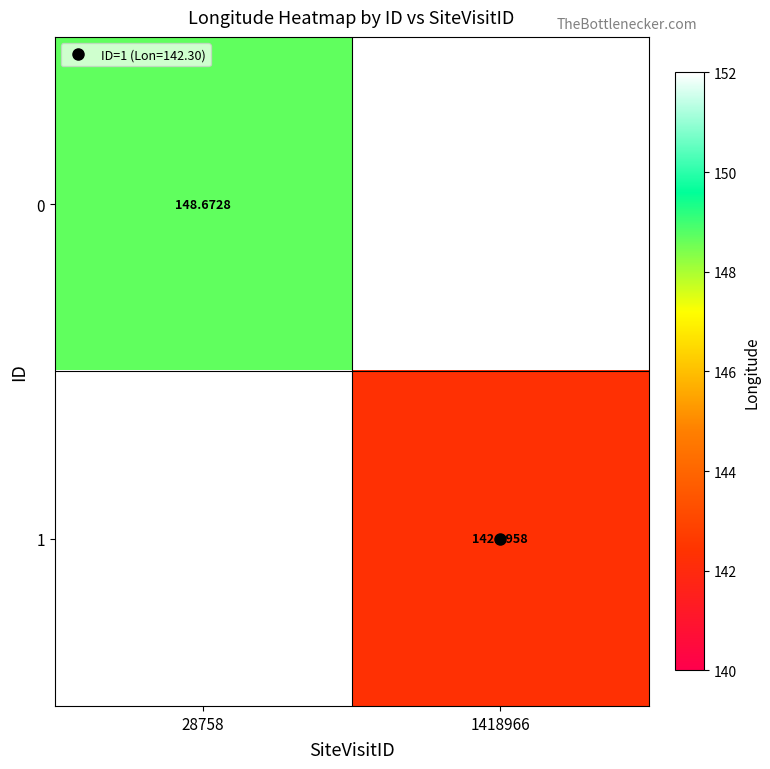

How many data points does each series have?

2